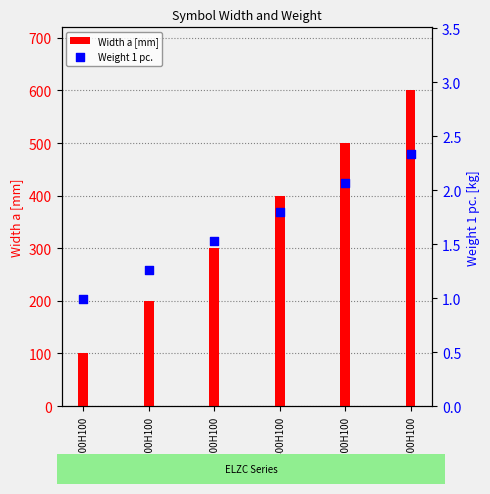

What are all the series names shown in the legend?

Width a [mm], Weight 1 pc.